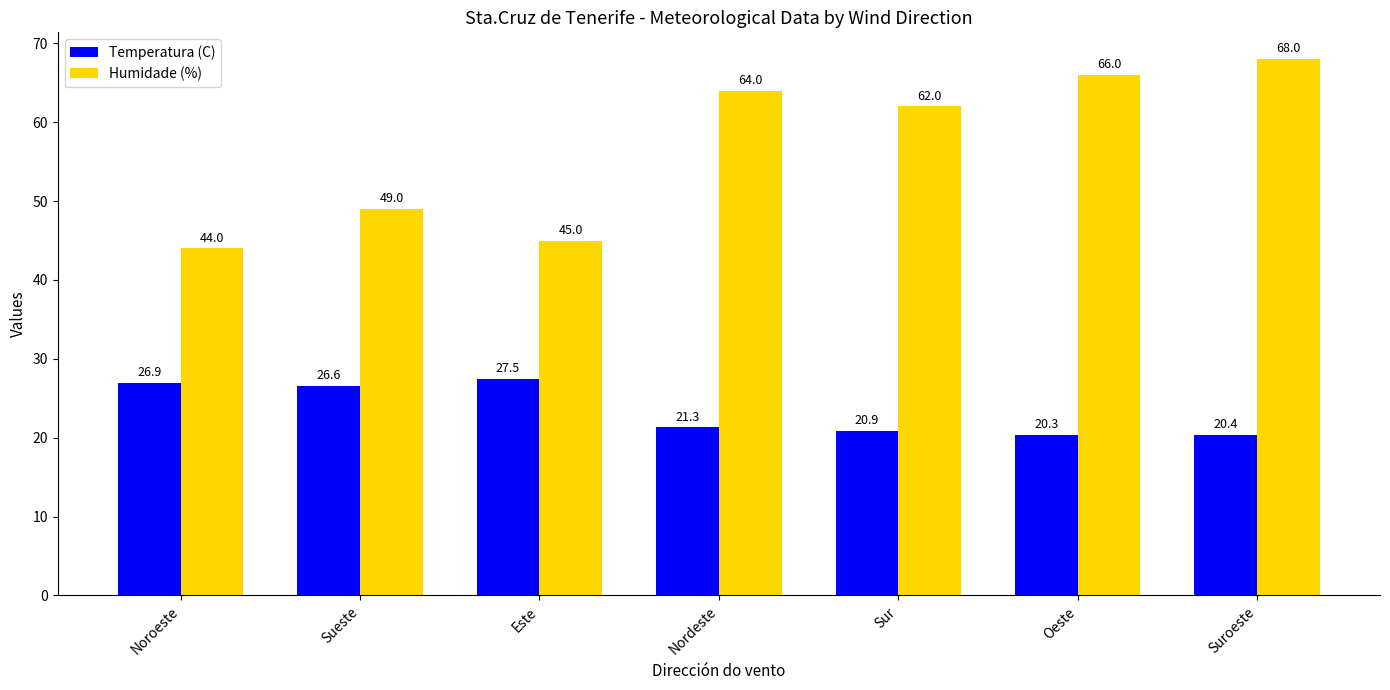

Is it true that Temperatura (C) equals 11.6 at Oeste?

False